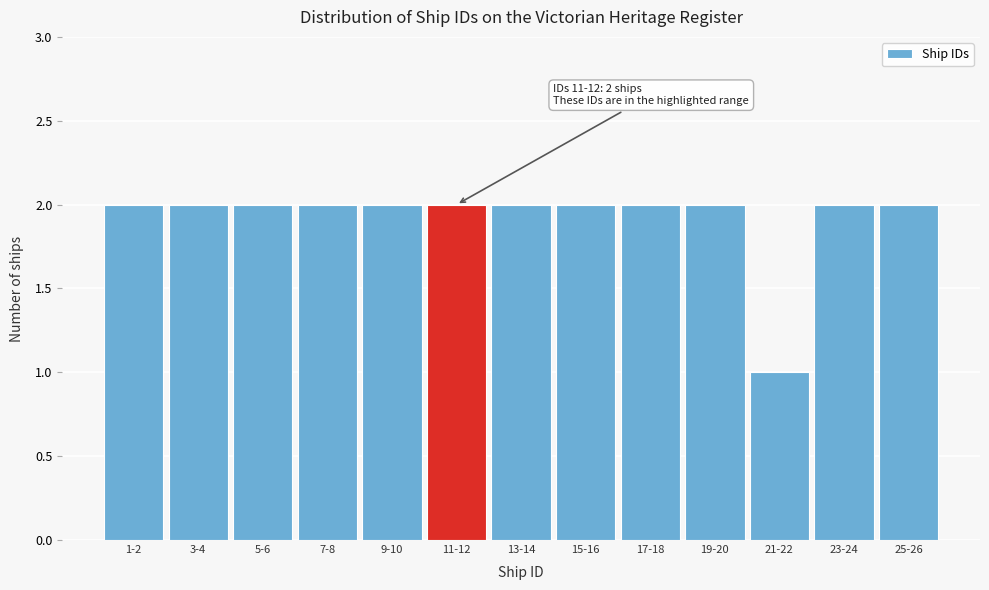

Reading right to left, list all the values displayed in this chart.

2	2	1	2	2	2	2	2	2	2	2	2	2